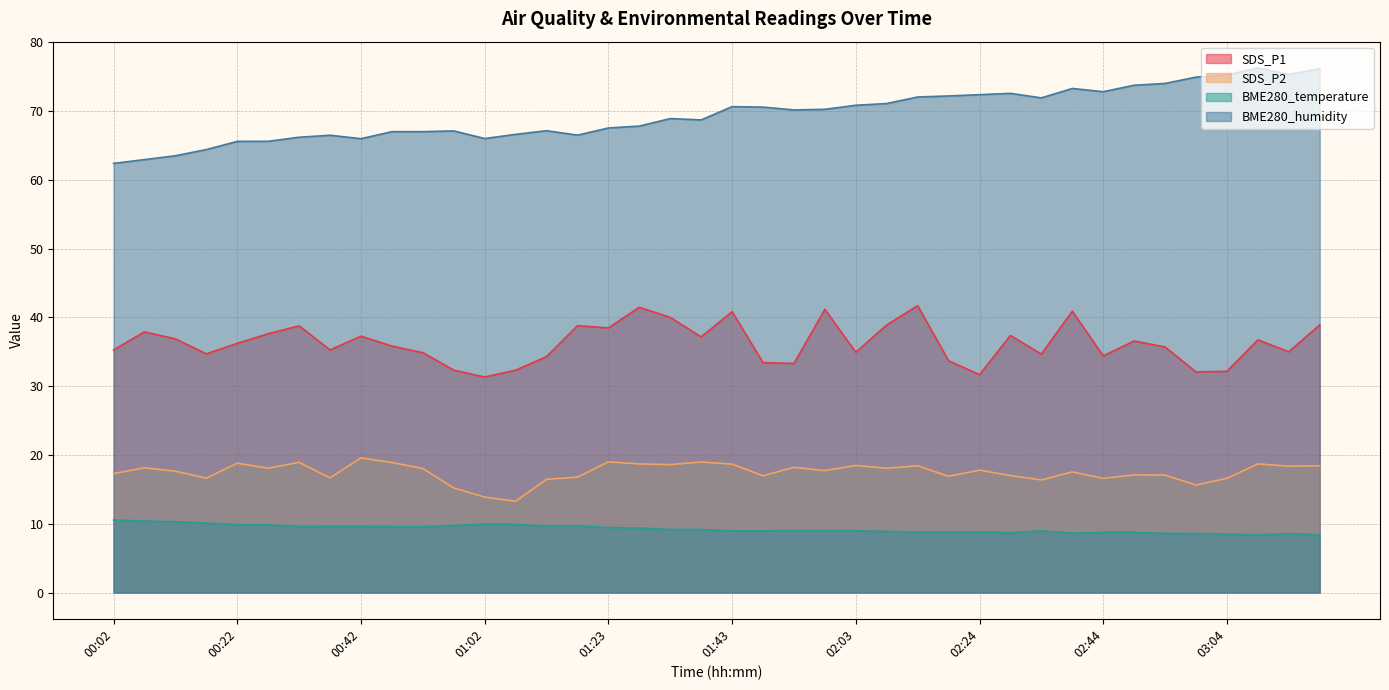

Which has a higher value, 00:02 or 00:07?

00:07